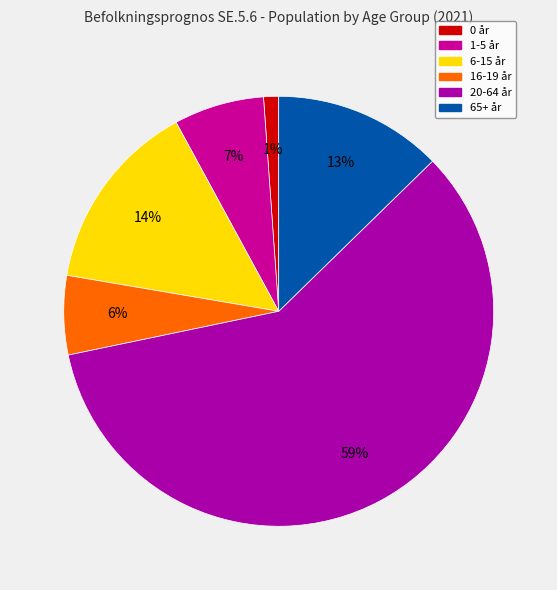

Is it true that 6-15 år is 14% of the pie?

True